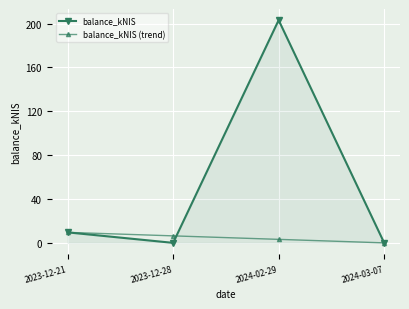

What value does the balance_kNIS (trend) series have at 2024-02-29?

3.2